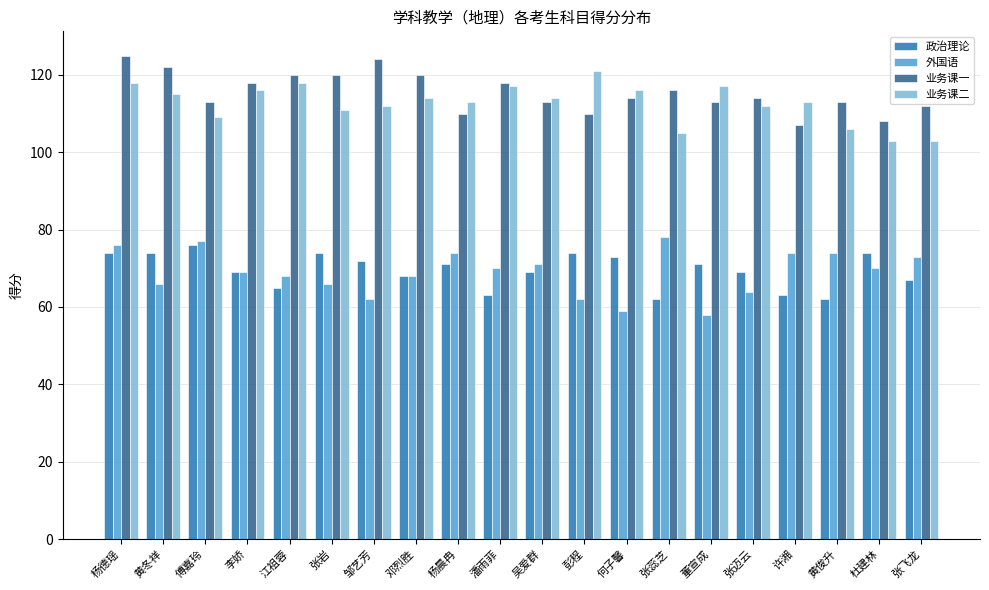

What are all the series names shown in the legend?

政治理论, 外国语, 业务课一, 业务课二